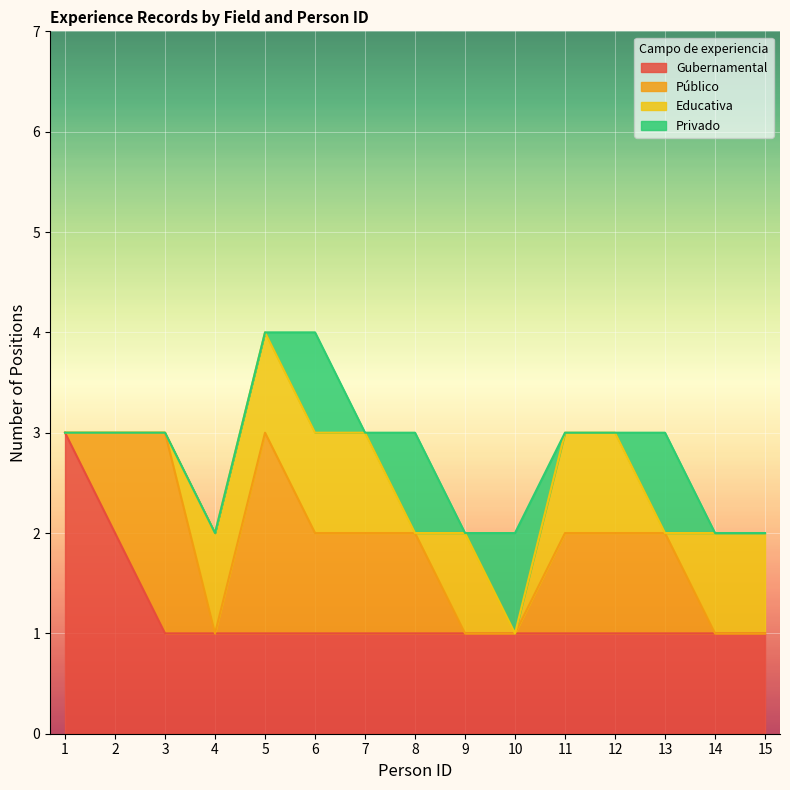

Reading left to right, what are all the values shown in this chart?

Gubernamental: 1=3	2=2	3=1	4=1	5=1	6=1	7=1	8=1	9=1	10=1	11=1	12=1	13=1	14=1	15=1
Público: 1=0	2=1	3=2	4=0	5=2	6=1	7=1	8=1	9=0	10=0	11=1	12=1	13=1	14=0	15=0
Educativa: 1=0	2=0	3=0	4=1	5=1	6=1	7=1	8=0	9=1	10=0	11=1	12=1	13=0	14=1	15=1
Privado: 1=0	2=0	3=0	4=0	5=0	6=1	7=0	8=1	9=0	10=1	11=0	12=0	13=1	14=0	15=0